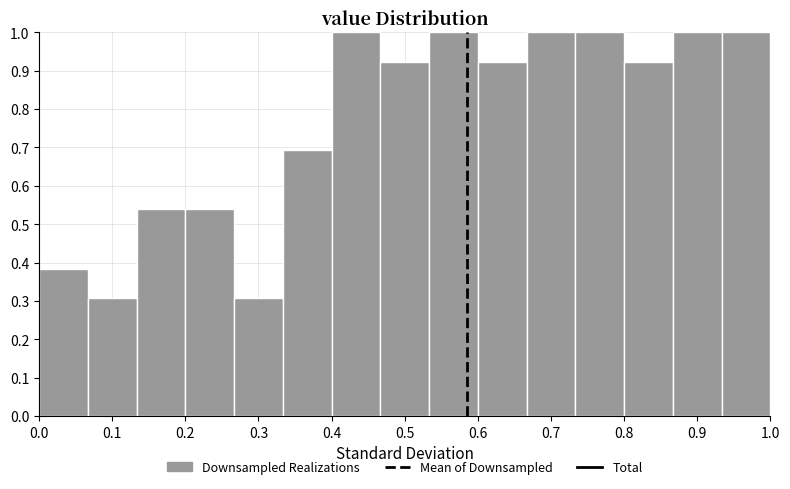

Reading left to right, transcribe this chart: for each bar, give the range it covers on the x-axis and its height. Neither the bar edges nor the heights are printed on the chart, so give them approximately, as read against the axes.

0.00 to 0.07: 0.38
0.07 to 0.13: 0.31
0.13 to 0.20: 0.54
0.20 to 0.27: 0.54
0.27 to 0.33: 0.31
0.33 to 0.40: 0.69
0.40 to 0.47: 1.00
0.47 to 0.53: 0.92
0.53 to 0.60: 1.00
0.60 to 0.67: 0.92
0.67 to 0.73: 1.00
0.73 to 0.80: 1.00
0.80 to 0.87: 0.92
0.87 to 0.93: 1.00
0.93 to 1.00: 1.00